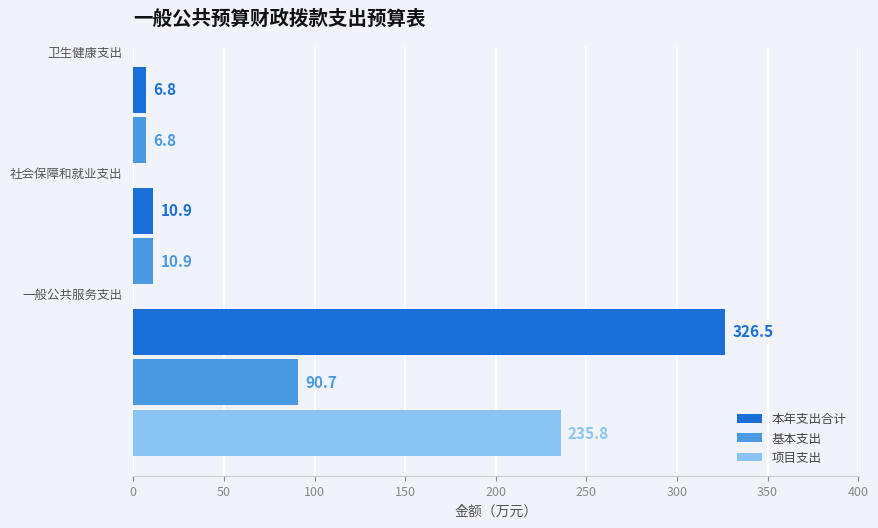

Which series has the widest spread of values?

本年支出合计